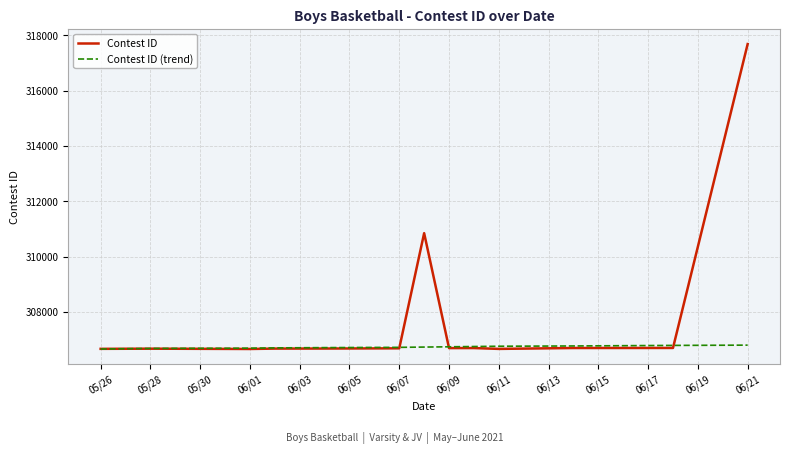

Which series has the largest range (max minus min)?

Contest ID